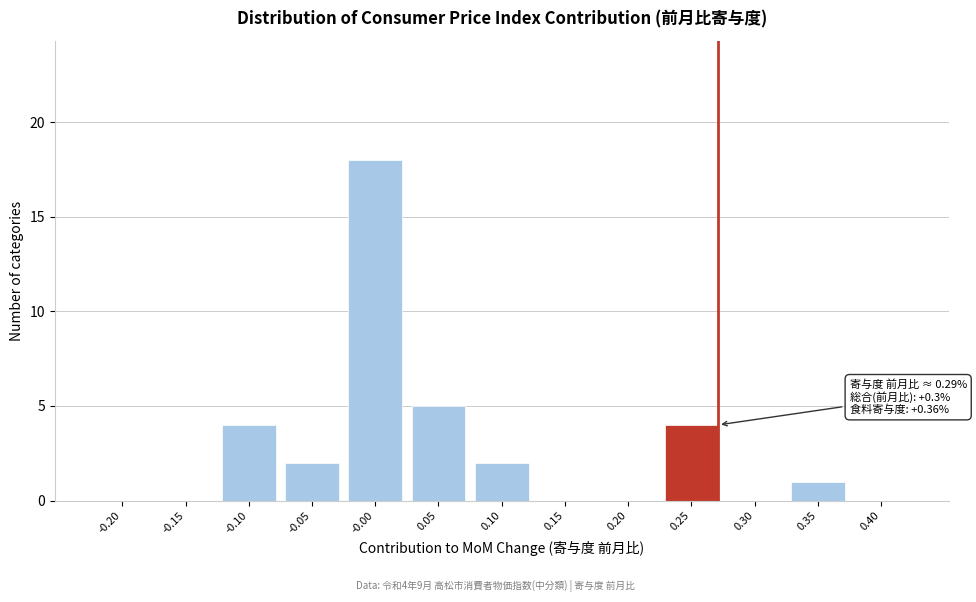

Reading left to right, what are all the values shown in this chart?

-0.20=0	-0.15=0	-0.10=4	-0.05=2	-0.00=18	0.05=5	0.10=2	0.15=0	0.20=0	0.25=4	0.30=0	0.35=1	0.40=0